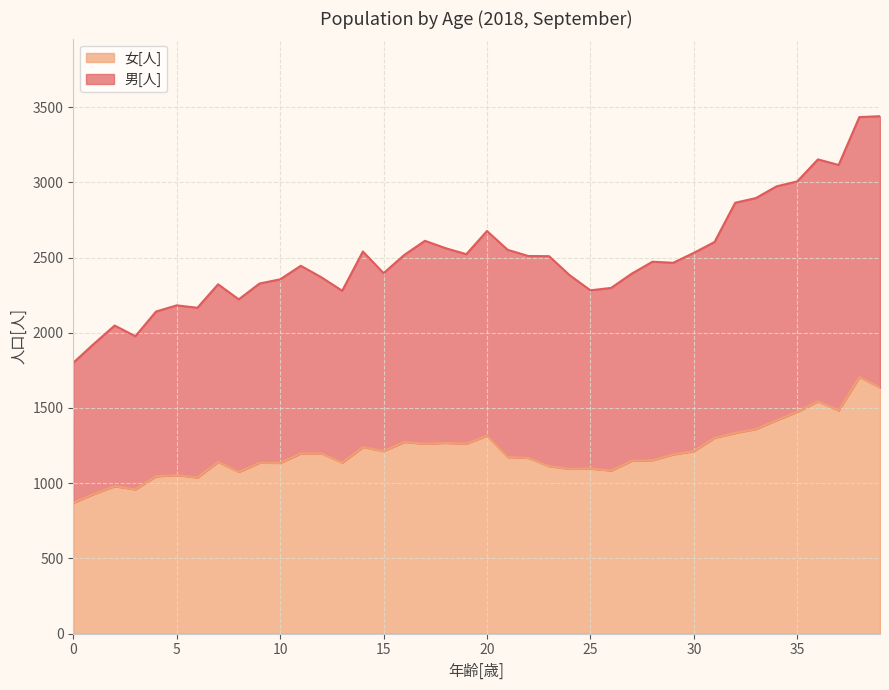

What is the smallest value displayed?

870